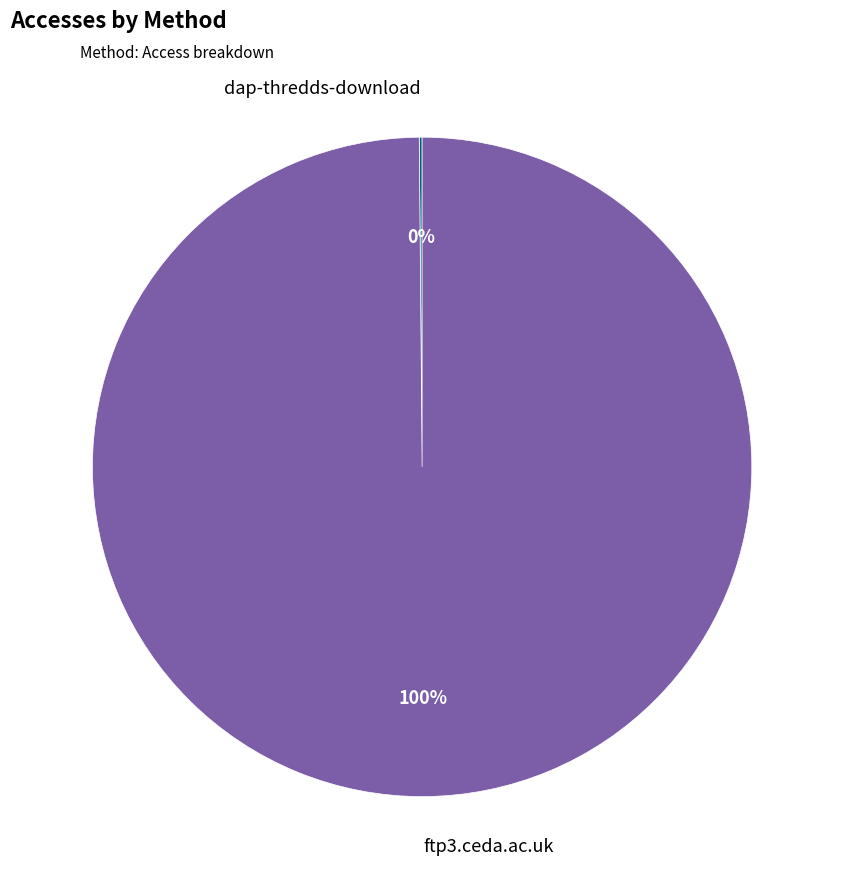

To the nearest percent, what is the average slice percentage?

50%